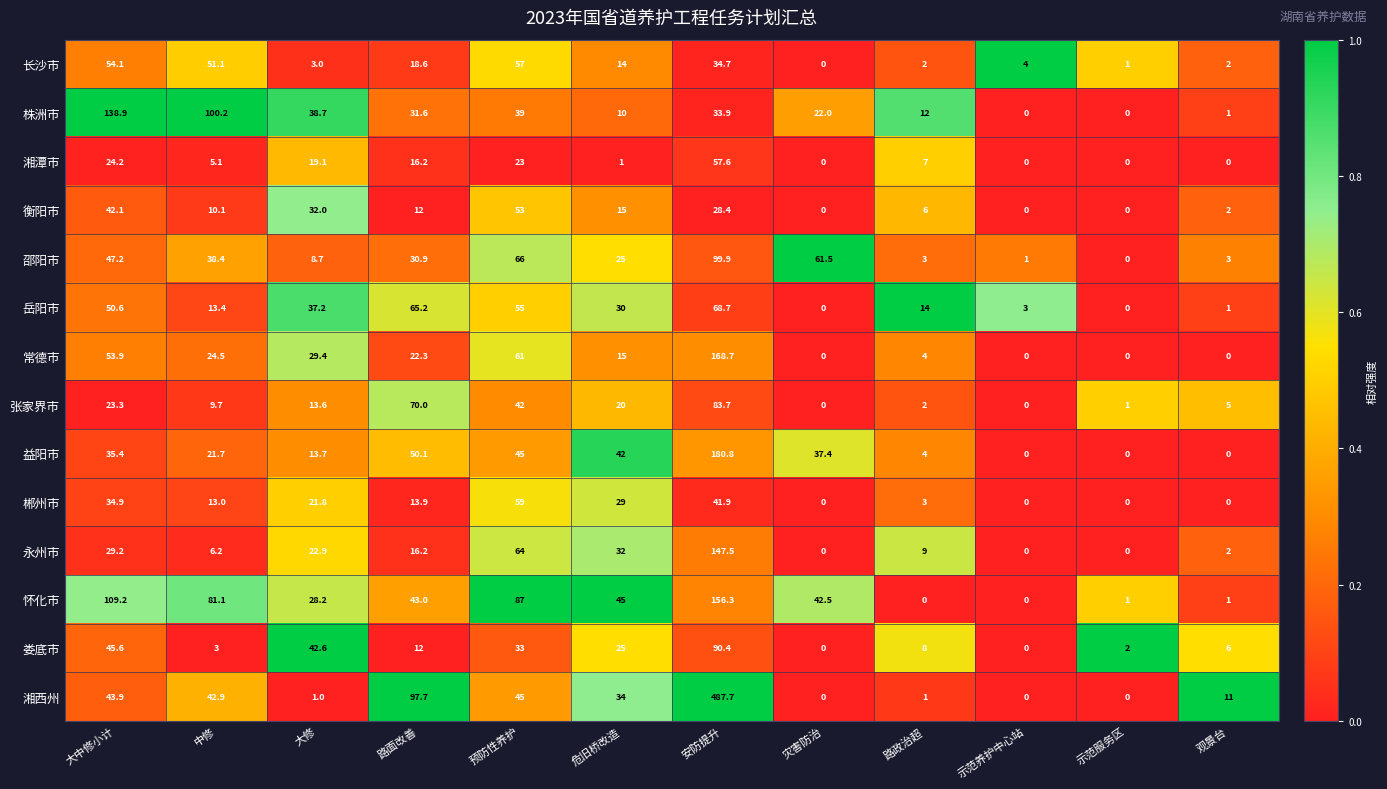

True or false: 永州市 has a value of -55.8 at 灾害防治.

False